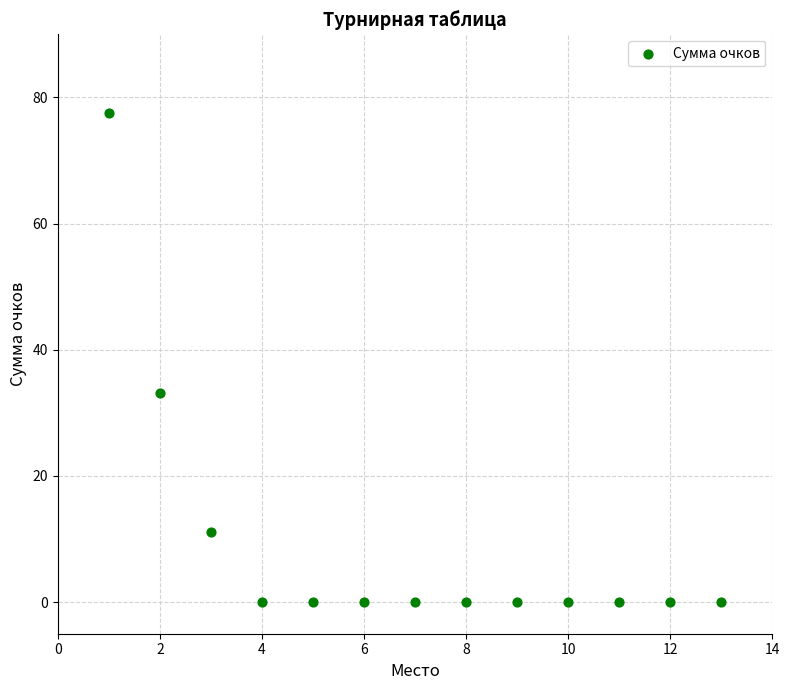

What Y value in the scatter plot is closest to 38?

33.2